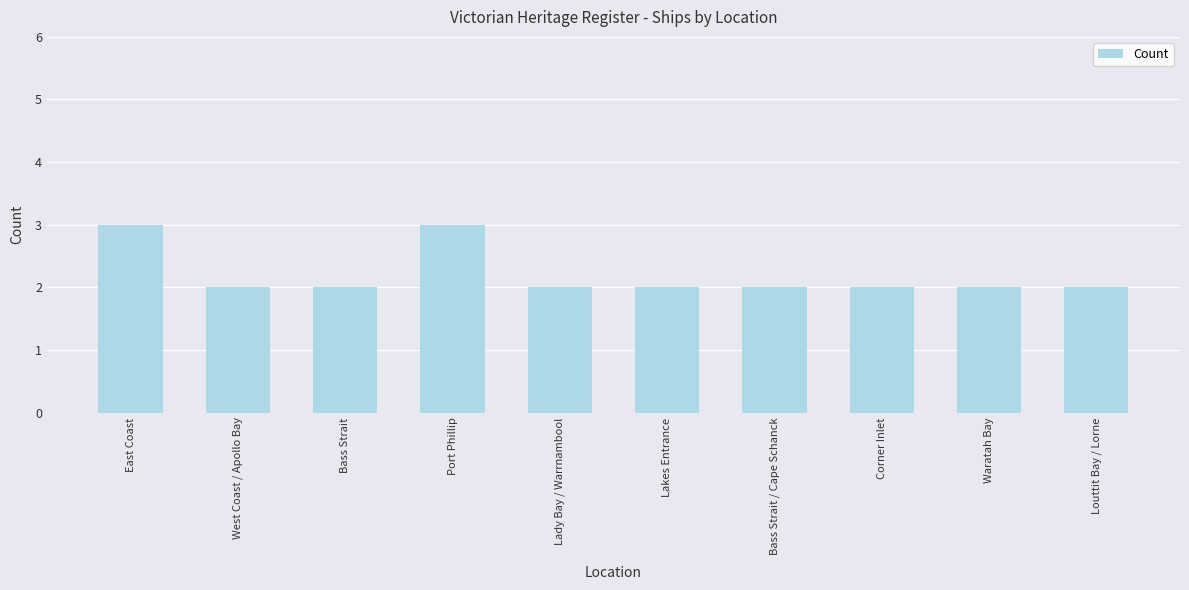

The chart shows a value of 1 at Lady Bay / Warrnambool. True or false?

False